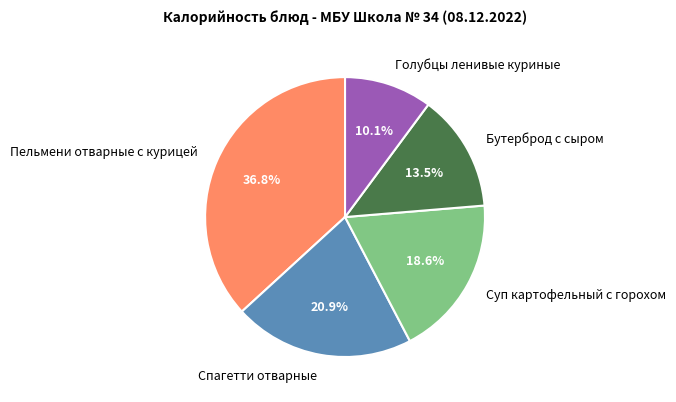

Count the number of slices in the pie.

5